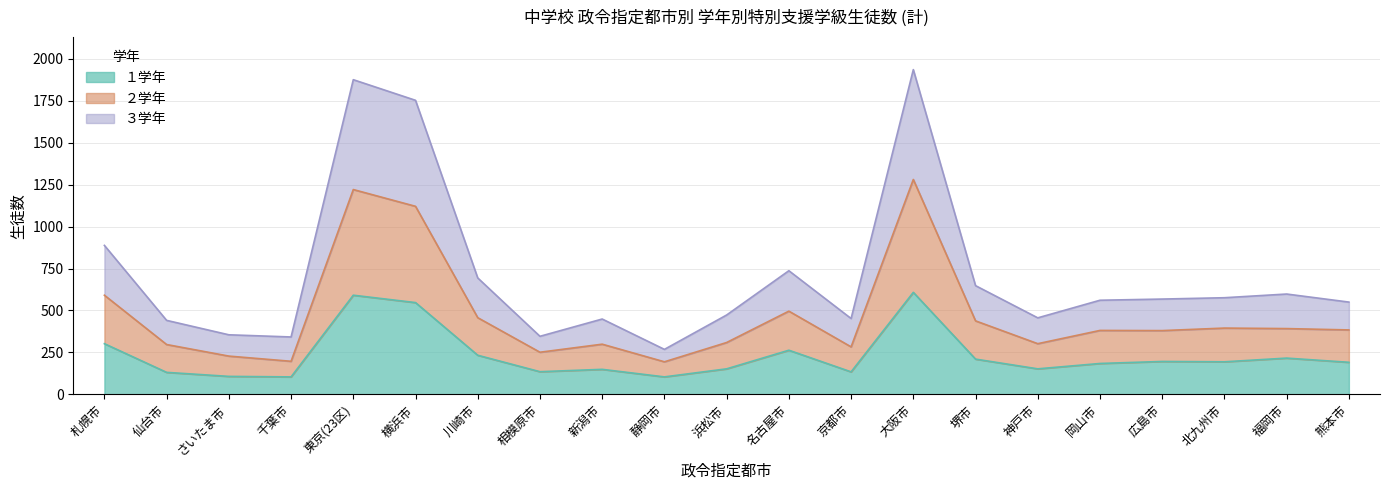

Is it true that １学年 equals 547 at 横浜市?

True